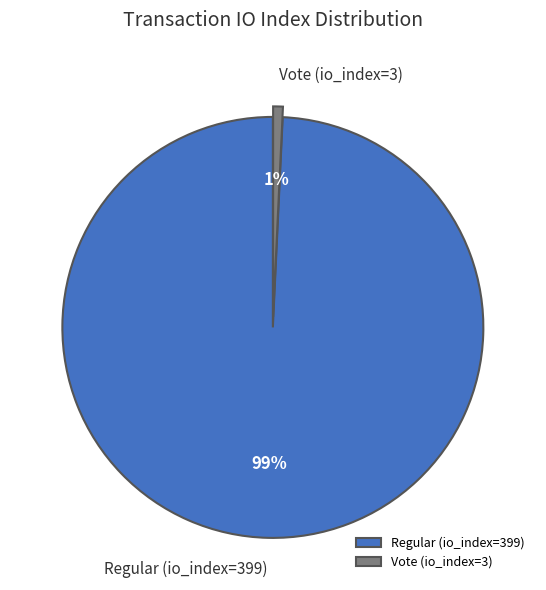

Between Regular (io_index=399) and Vote (io_index=3), which is larger?

Regular (io_index=399)